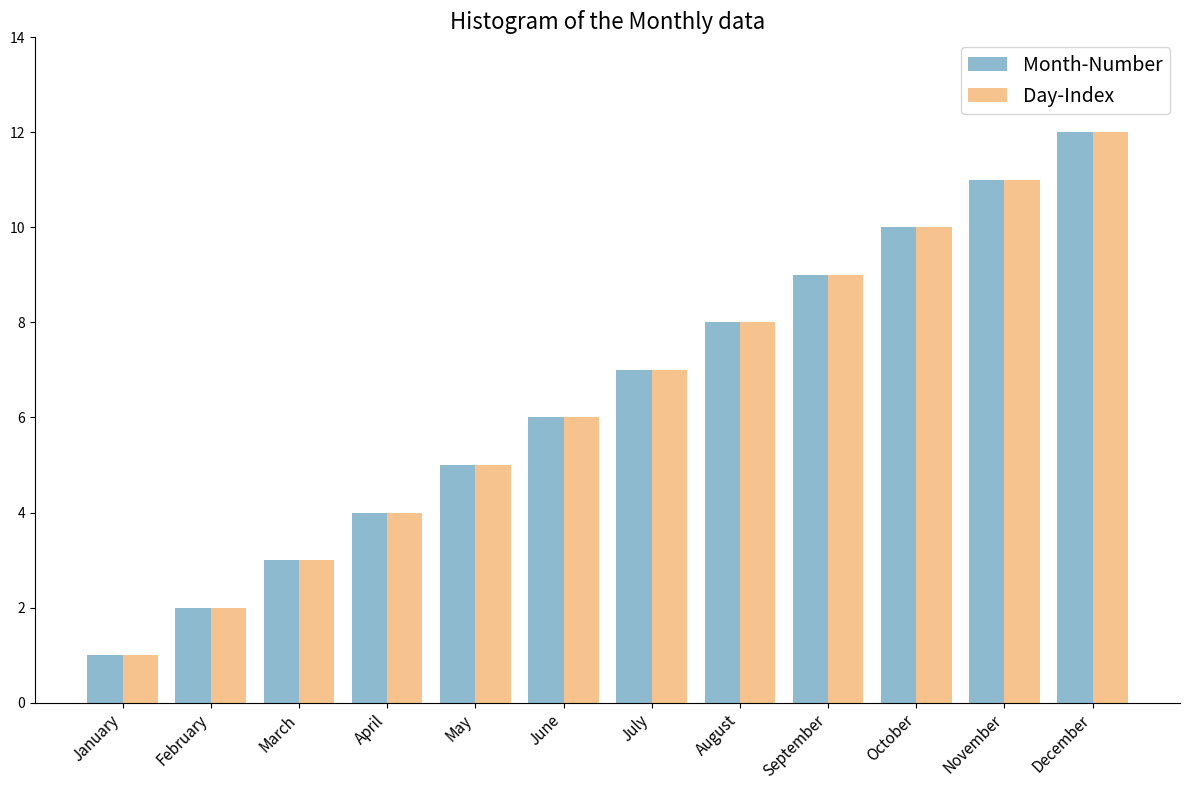

Where is Month-Number nearest to the value 6?

June